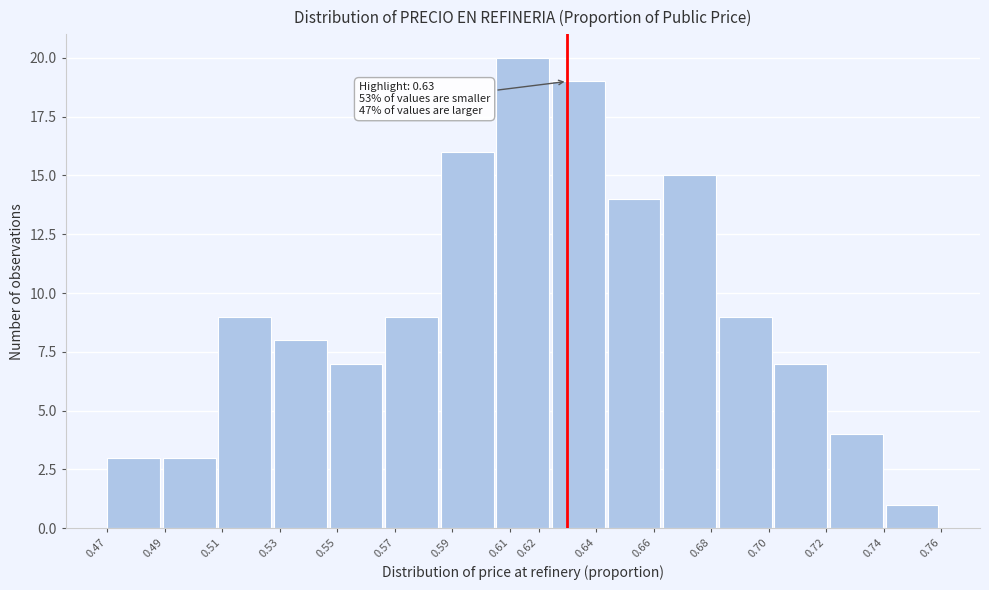

Which range on the x-axis has the tallest bar?

0.605 to 0.625